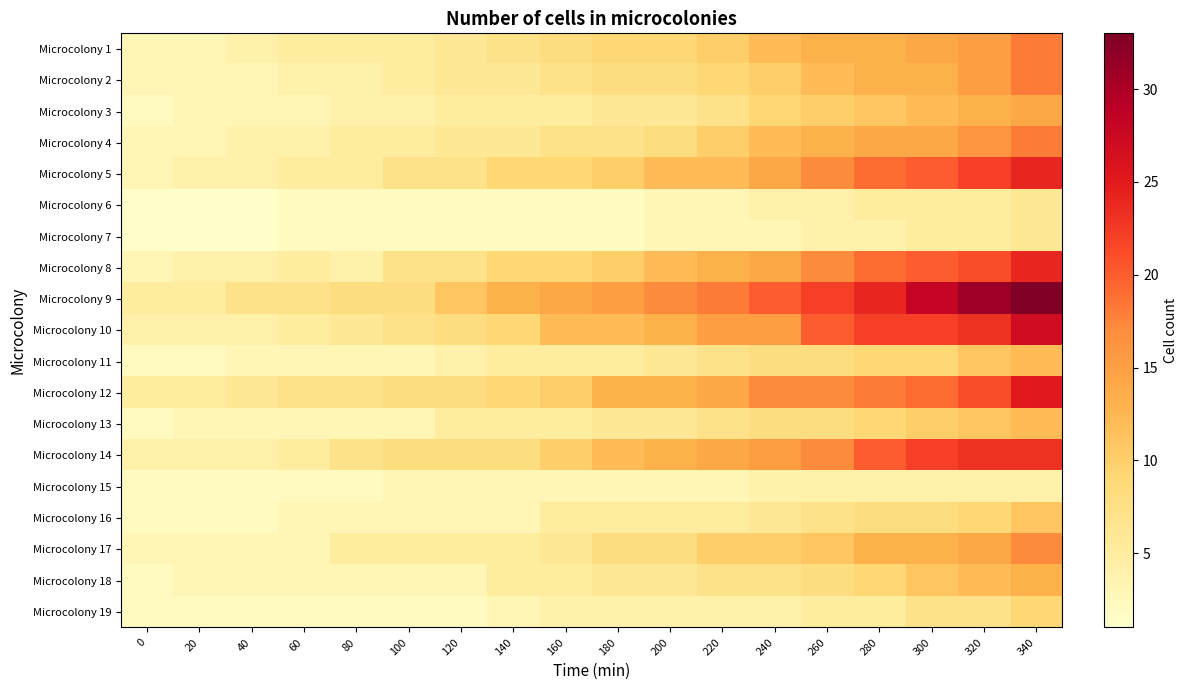

Reading left to right, list all the values displayed in this chart.

Microcolony 1: 0=3	20=3	40=4	60=5	80=5	100=5	120=6	140=7	160=8	180=9	200=9	220=10	240=12	260=13	280=13	300=14	320=15	340=18
Microcolony 2: 0=3	20=3	40=3	60=4	80=4	100=5	120=6	140=6	160=7	180=8	200=8	220=9	240=10	260=12	280=13	300=13	320=15	340=18
Microcolony 3: 0=2	20=3	40=3	60=3	80=4	100=4	120=5	140=5	160=5	180=6	200=6	220=7	240=9	260=10	280=11	300=12	320=13	340=14
Microcolony 4: 0=3	20=3	40=4	60=4	80=5	100=5	120=6	140=6	160=7	180=7	200=8	220=10	240=12	260=13	280=14	300=14	320=16	340=18
Microcolony 5: 0=3	20=4	40=4	60=5	80=5	100=7	120=7	140=9	160=9	180=10	200=12	220=12	240=14	260=17	280=19	300=20	320=22	340=24
Microcolony 6: 0=1	20=1	40=1	60=2	80=2	100=2	120=2	140=2	160=2	180=2	200=3	220=3	240=4	260=4	280=5	300=5	320=5	340=6
Microcolony 7: 0=1	20=1	40=1	60=2	80=2	100=2	120=2	140=2	160=2	180=2	200=3	220=3	240=3	260=4	280=4	300=5	320=5	340=6
Microcolony 8: 0=3	20=4	40=4	60=5	80=4	100=7	120=7	140=9	160=9	180=10	200=12	220=13	240=14	260=17	280=19	300=20	320=21	340=24
Microcolony 9: 0=5	20=5	40=7	60=7	80=8	100=8	120=11	140=13	160=14	180=15	200=17	220=18	240=20	260=22	280=24	300=28	320=31	340=33
Microcolony 10: 0=4	20=4	40=4	60=5	80=6	100=7	120=8	140=9	160=12	180=12	200=13	220=15	240=15	260=20	280=22	300=22	320=23	340=27
Microcolony 11: 0=2	20=2	40=3	60=3	80=3	100=3	120=4	140=5	160=5	180=5	200=6	220=7	240=8	260=8	280=9	300=9	320=11	340=12
Microcolony 12: 0=5	20=5	40=6	60=7	80=7	100=8	120=8	140=9	160=10	180=13	200=13	220=14	240=17	260=17	280=18	300=19	320=21	340=25
Microcolony 13: 0=2	20=3	40=3	60=3	80=3	100=3	120=5	140=5	160=5	180=6	200=6	220=7	240=8	260=8	280=9	300=10	320=11	340=12
Microcolony 14: 0=4	20=4	40=4	60=5	80=7	100=8	120=8	140=8	160=10	180=12	200=13	220=14	240=15	260=17	280=20	300=22	320=23	340=23
Microcolony 15: 0=2	20=2	40=2	60=2	80=2	100=3	120=3	140=3	160=3	180=3	200=3	220=3	240=4	260=4	280=4	300=4	320=4	340=4
Microcolony 16: 0=2	20=2	40=2	60=3	80=3	100=3	120=3	140=3	160=5	180=5	200=5	220=5	240=6	260=7	280=8	300=8	320=9	340=11
Microcolony 17: 0=3	20=3	40=3	60=3	80=5	100=5	120=5	140=5	160=6	180=8	200=8	220=10	240=10	260=11	280=13	300=13	320=14	340=17
Microcolony 18: 0=2	20=3	40=3	60=3	80=3	100=3	120=3	140=5	160=5	180=6	200=6	220=7	240=7	260=8	280=9	300=11	320=12	340=13
Microcolony 19: 0=2	20=2	40=2	60=2	80=2	100=2	120=2	140=3	160=4	180=4	200=4	220=4	240=4	260=5	280=5	300=7	320=7	340=9